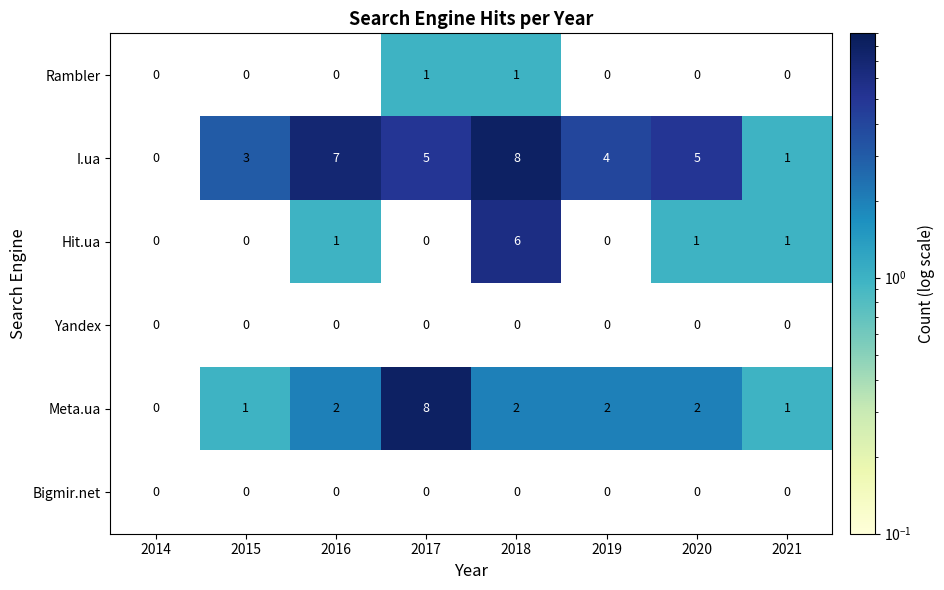

Between 2014 and 2018, which series saw the biggest shift?

I.ua